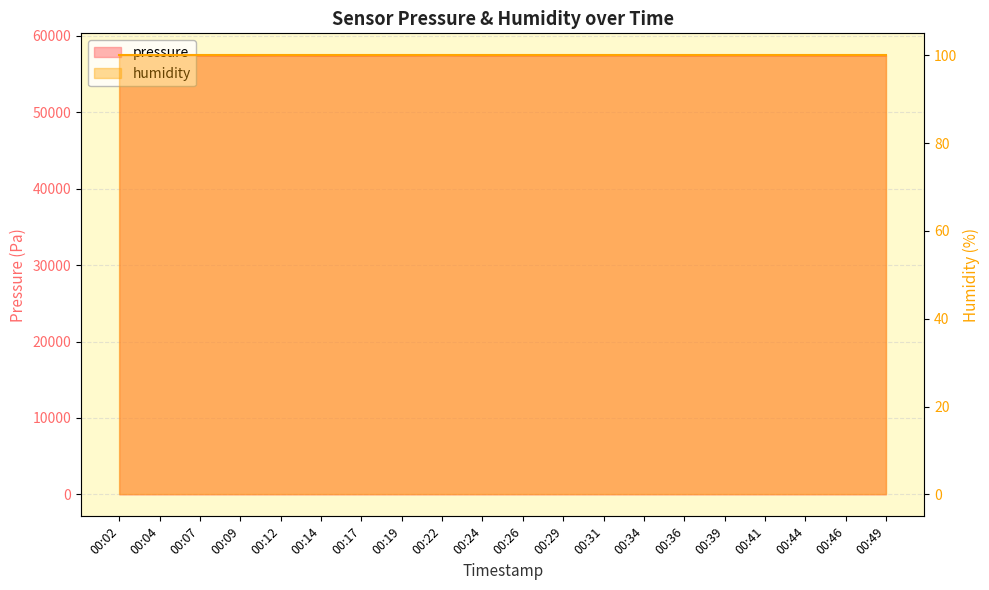

Between 00:49 and 00:19, which is larger?

00:19